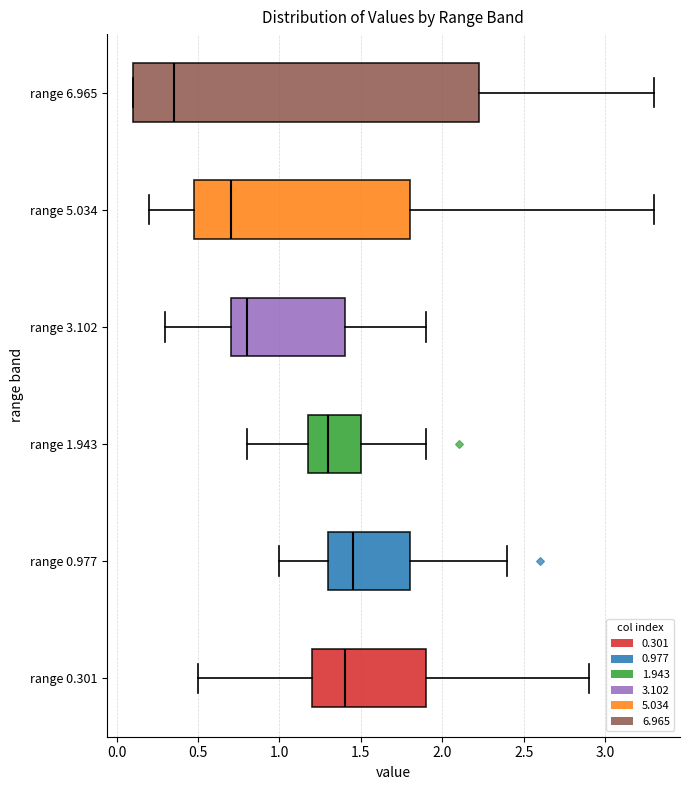

Reading bottom to top, read every box against the x-axis: the position of its median line, the range the box covers, and the ends of its whiskers. The values are not printed on the chart, so give them approximately, as read against the axis.

range 0.301: median 1.40, box 1.20 to 1.90, whiskers 0.50 to 2.90
range 0.977: median 1.45, box 1.30 to 1.80, whiskers 1.00 to 2.40
range 1.943: median 1.30, box 1.20 to 1.50, whiskers 0.80 to 1.90
range 3.102: median 0.80, box 0.70 to 1.40, whiskers 0.30 to 1.90
range 5.034: median 0.70, box 0.50 to 1.80, whiskers 0.20 to 3.30
range 6.965: median 0.35, box 0.10 to 2.25, whiskers 0.10 to 3.30